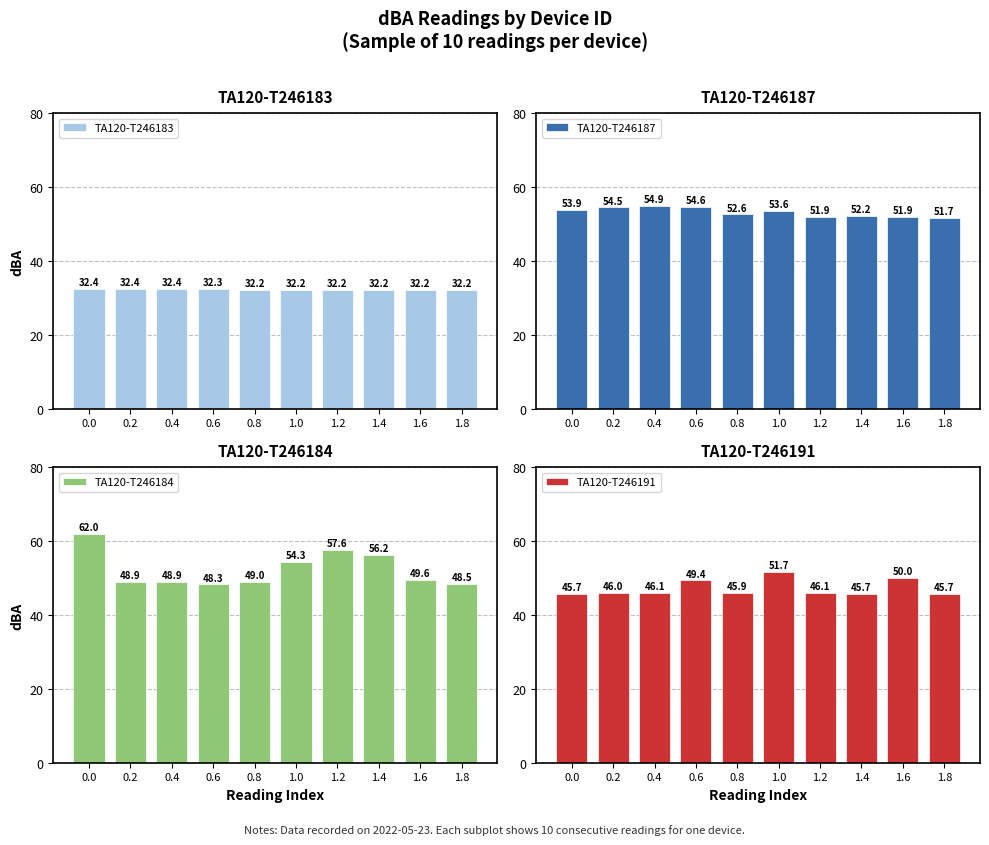

Reading left to right, transcribe all the data shown in this chart.

TA120-T246183: 32.4	32.4	32.4	32.3	32.2	32.2	32.2	32.2	32.2	32.2
TA120-T246187: 53.9	54.5	54.9	54.6	52.6	53.6	51.9	52.2	51.9	51.7
TA120-T246184: 62.0	48.9	48.9	48.3	49.0	54.3	57.6	56.2	49.6	48.5
TA120-T246191: 45.7	46.0	46.1	49.4	45.9	51.7	46.1	45.7	50.0	45.7